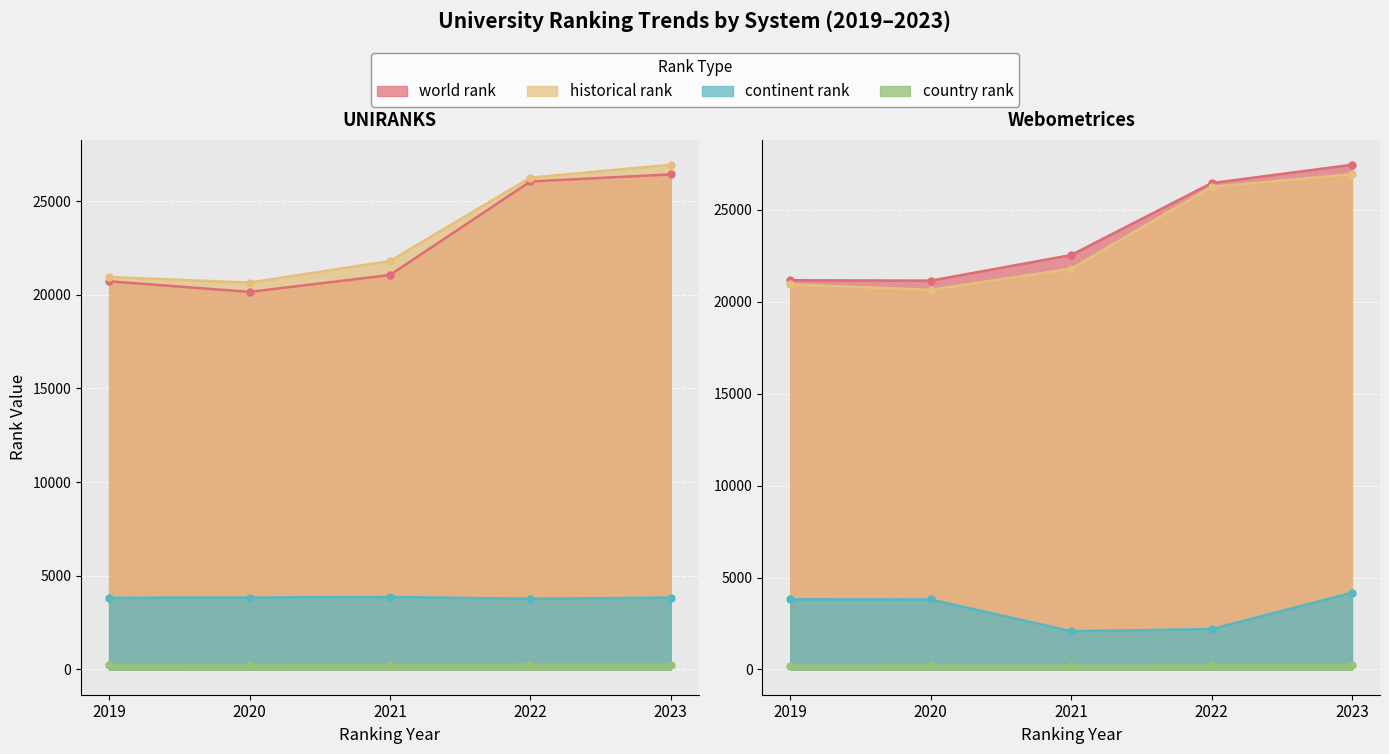

At which category does world rank reach its first local peak?

2023